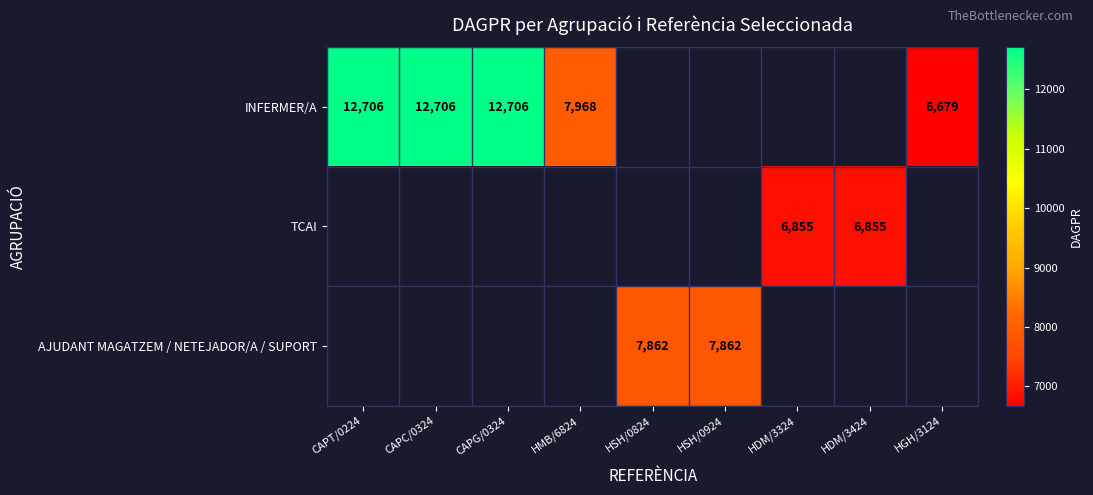

True or false: AJUDANT MAGATZEM / NETEJADOR/A / SUPORT has a value of 7862 at HSH/0924.

True